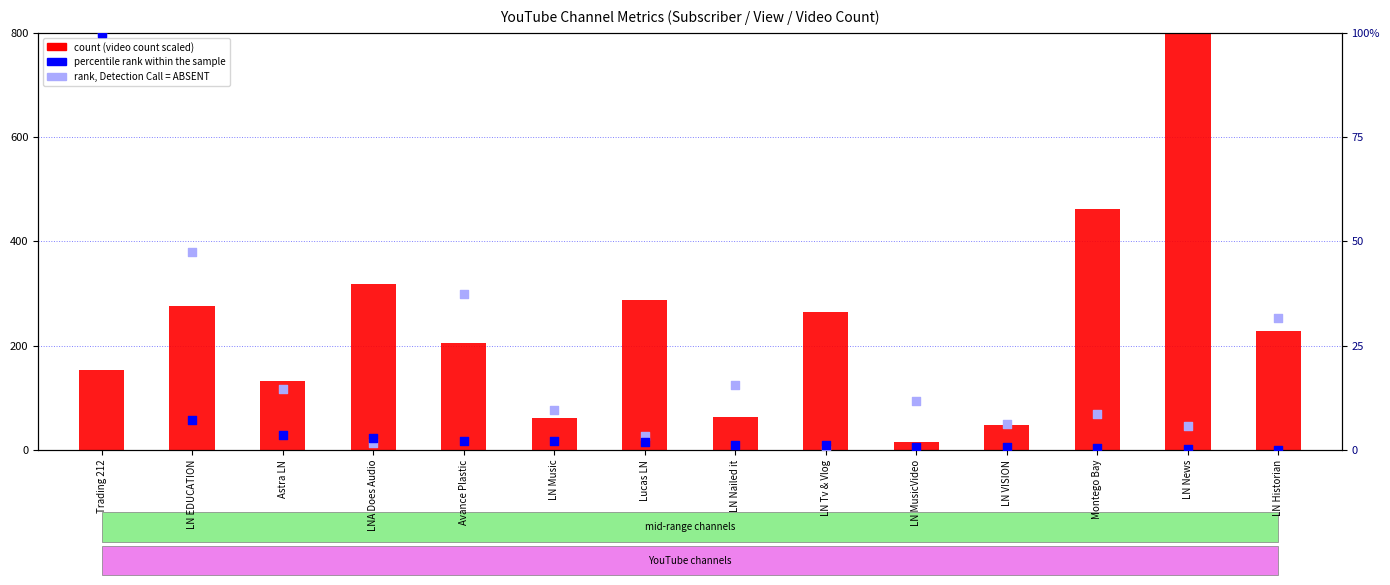

At how many categories does at least one series exceed 595?

1